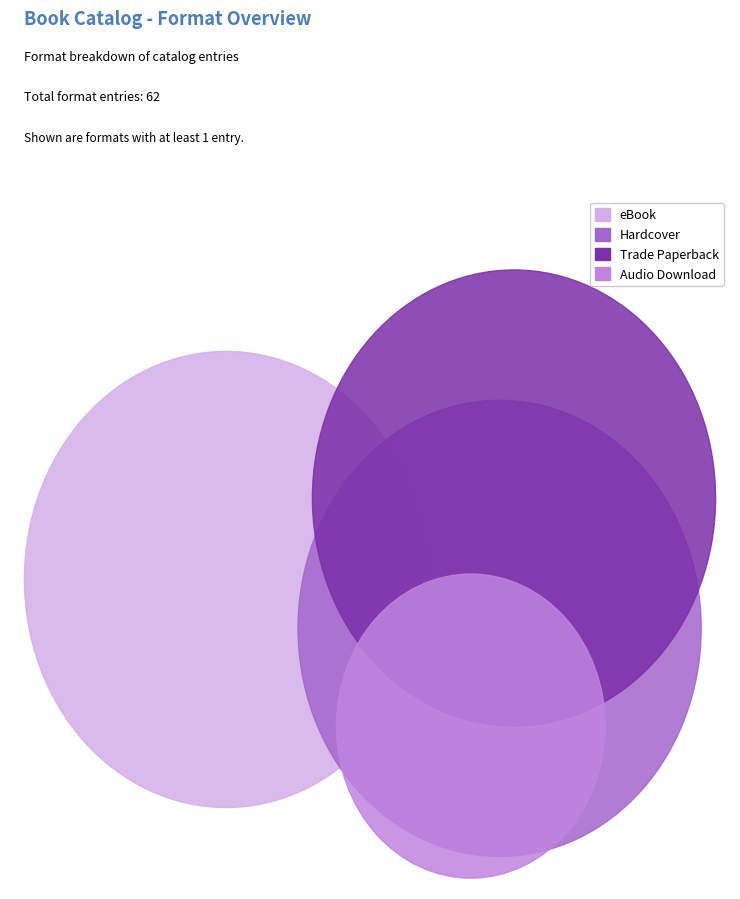

Is there any slice that represents more than half of the pie?

No